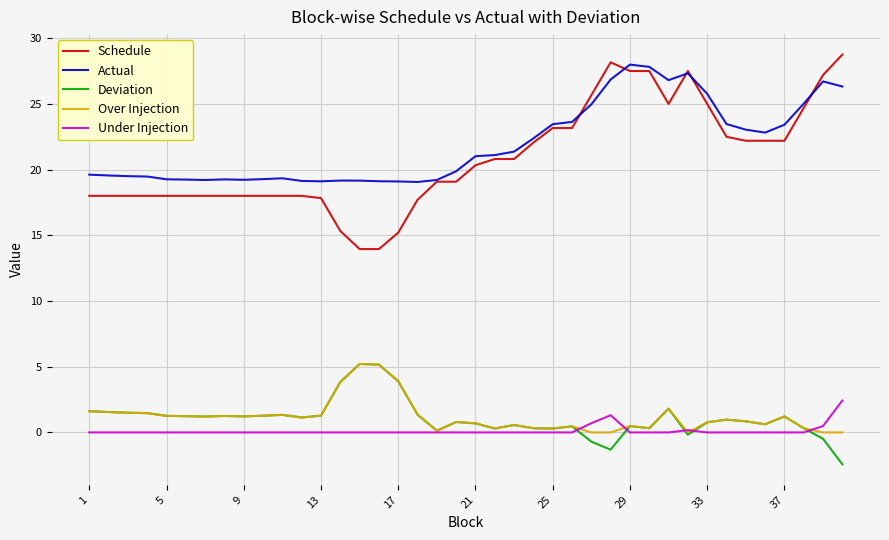

What is the maximum value for Over Injection?

5.2